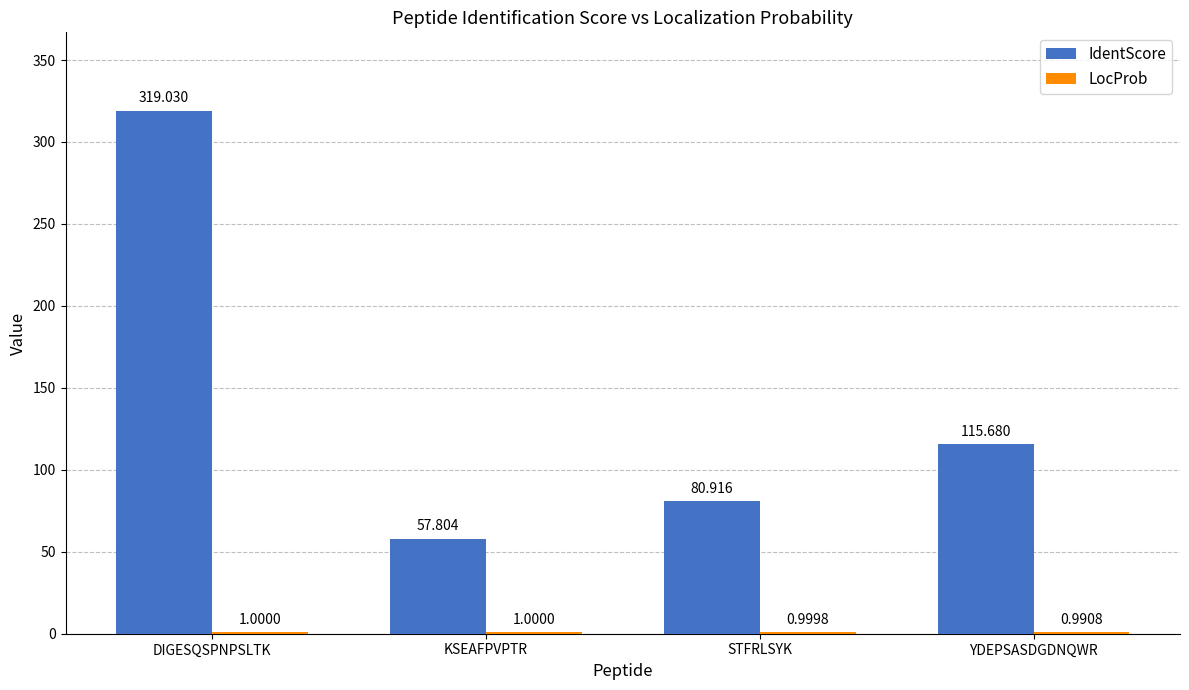

At which category does the chart reach its peak across all series?

DIGESQSPNPSLTK